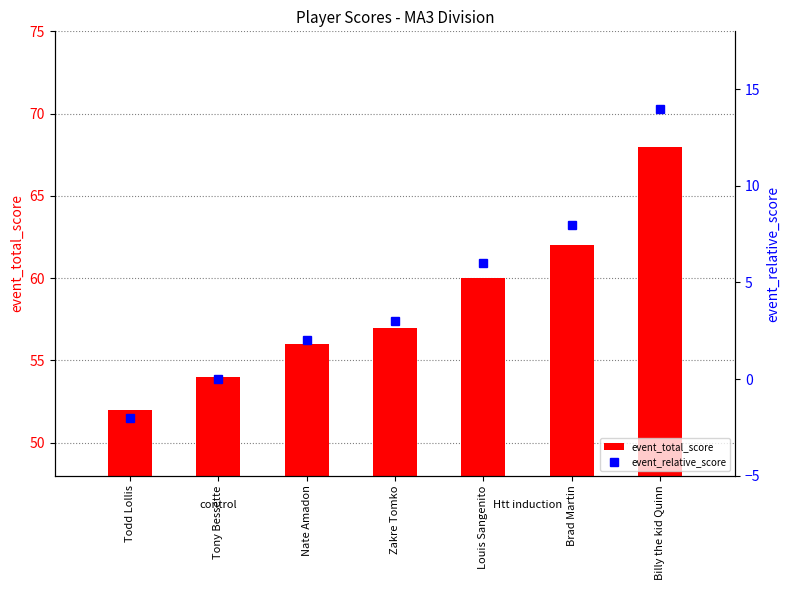

How many data points in event_total_score are less than 57?

3